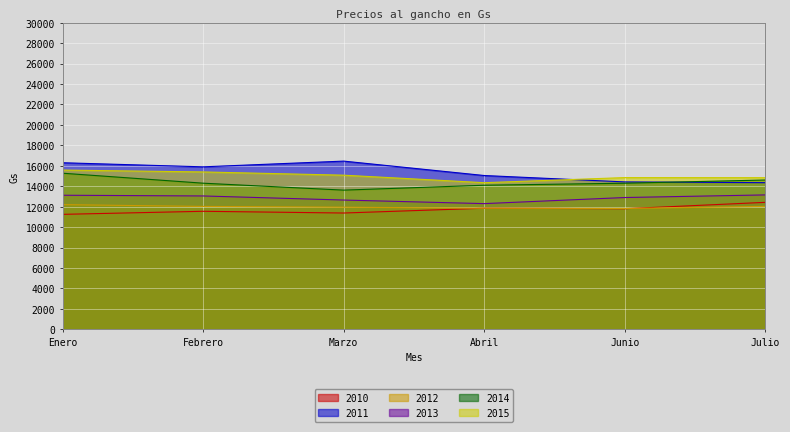

The value of 2014 at Junio is 23055.0. True or false?

False